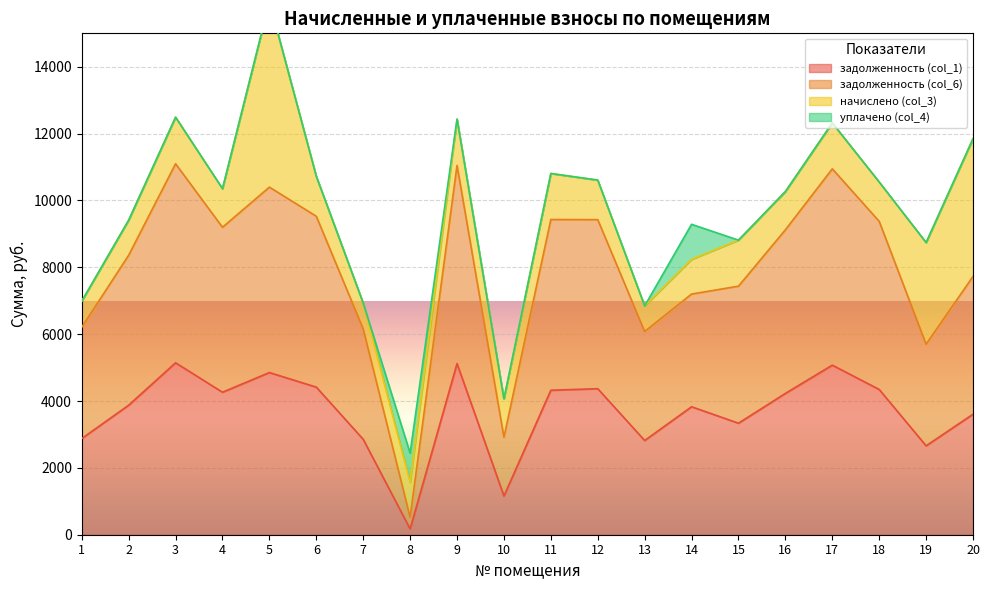

The value of задолженность (col_1) at 18 is 6630.8. True or false?

False